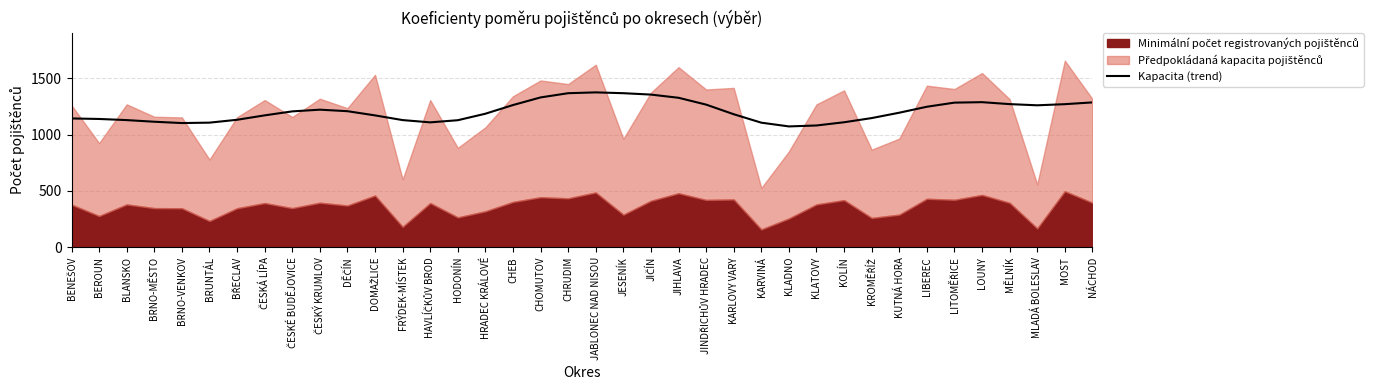

Reading left to right, transcribe all the data shown in this chart.

BENEŠOV=1142.9	BEROUN=1138.3	BLANSKO=1128.2	BRNO-MĚSTO=1113.7	BRNO-VENKOV=1102.0	BRUNTÁL=1105.6	BŘECLAV=1131.1	ČESKÁ LÍPA=1170.2	ČESKÉ BUDĚJOVICE=1205.6	ČESKÝ KRUMLOV=1220.8	DĚČÍN=1207.3	DOMAŽLICE=1170.0	FRÝDEK-MÍSTEK=1128.3	HAVLÍČKŮV BROD=1108.2	HODONÍN=1127.2	HRADEC KRÁLOVÉ=1184.8	CHEB=1261.8	CHOMUTOV=1329.5	CHRUDIM=1367.0	JABLONEC NAD NISOU=1374.2	JESENÍK=1367.0	JIČÍN=1354.7	JIHLAVA=1326.3	JINDŘICHŮV HRADEC=1265.7	KARLOVY VARY=1180.4	KARVINÁ=1105.4	KLADNO=1072.2	KLATOVY=1080.4	KOLÍN=1109.1	KROMĚŘÍŽ=1146.1	KUTNÁ HORA=1193.8	LIBEREC=1246.7	LITOMĚŘICE=1283.3	LOUNY=1287.4	MĚLNÍK=1270.1	MLADÁ BOLESLAV=1259.6	MOST=1269.6	NÁCHOD=1285.3